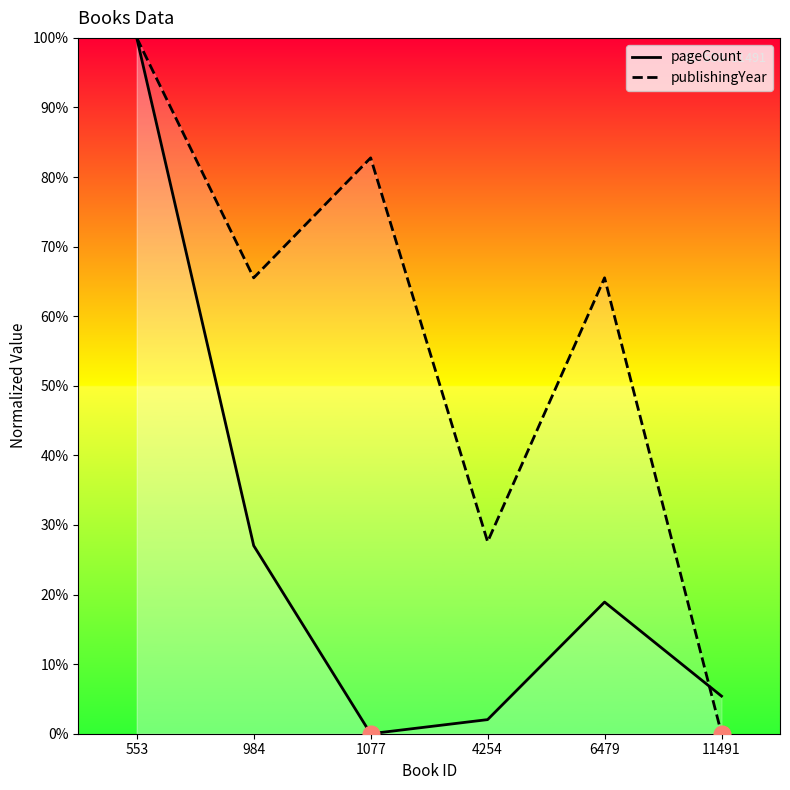

How many times do publishingYear and pageCount cross each other?

1